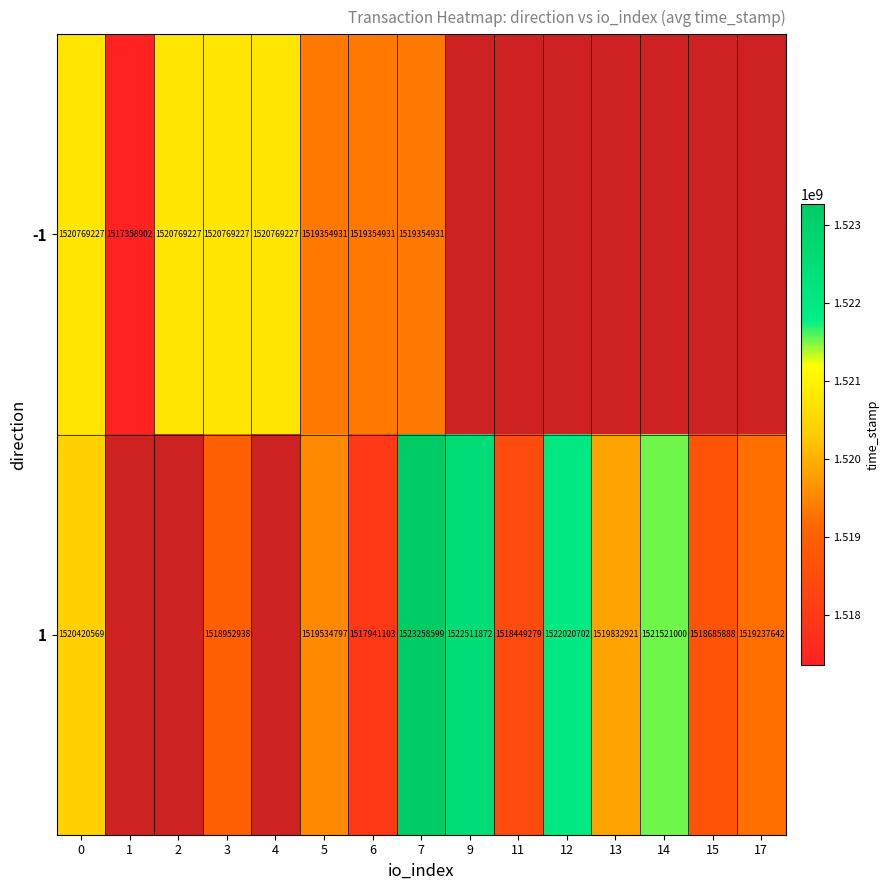

Is it true that 1 equals 522877291 at 0?

False